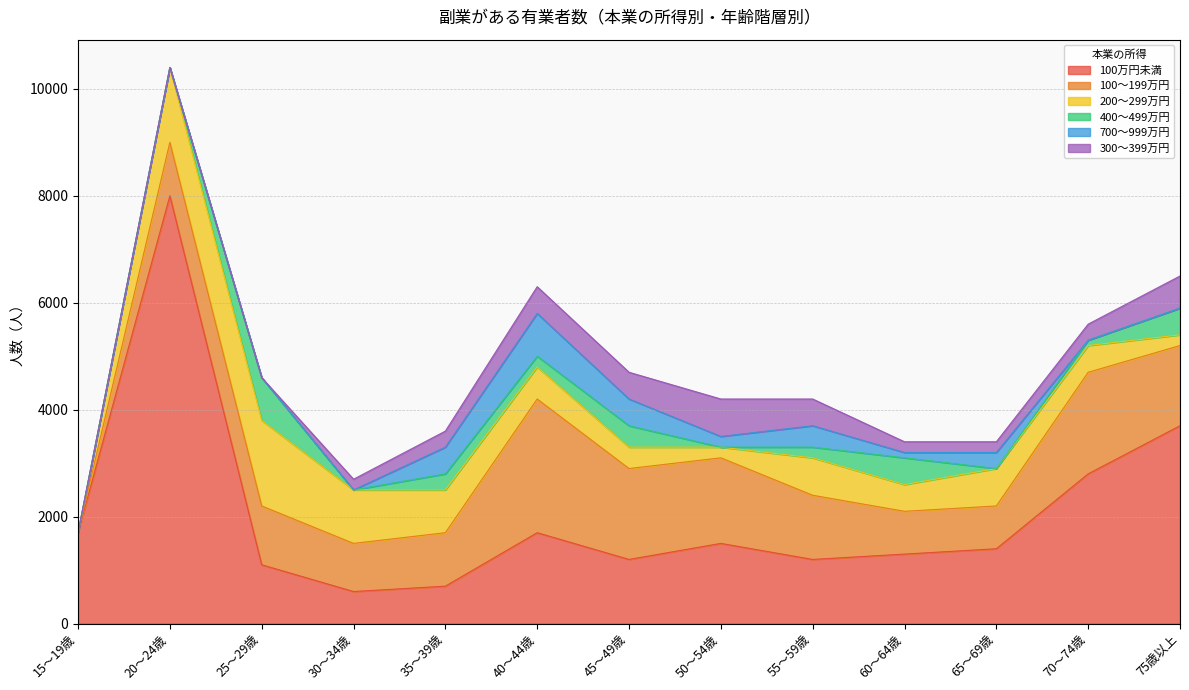

Rank the series by their maximum value, from highest to lowest.

100万円未満, 100～199万円, 200～299万円, 400～499万円, 700～999万円, 300～399万円